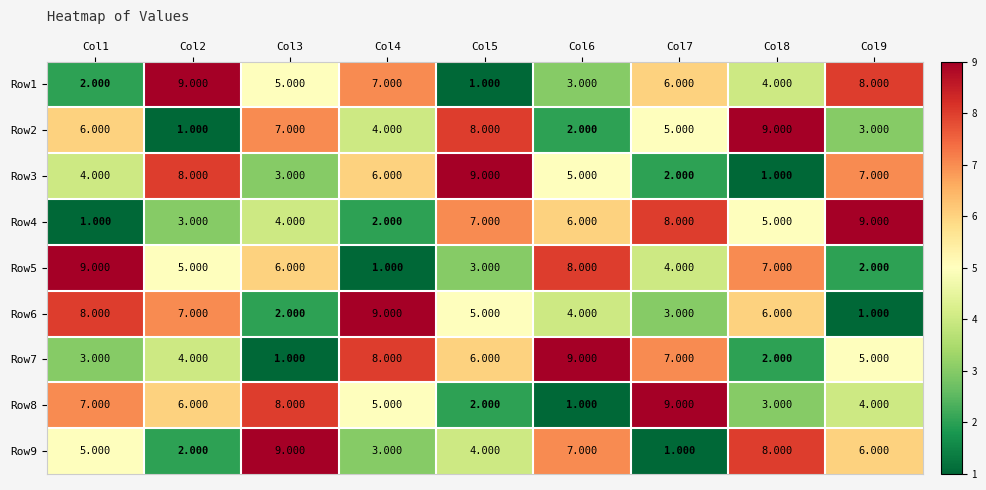

What is the spread (max minus min) of values at Col4?

8